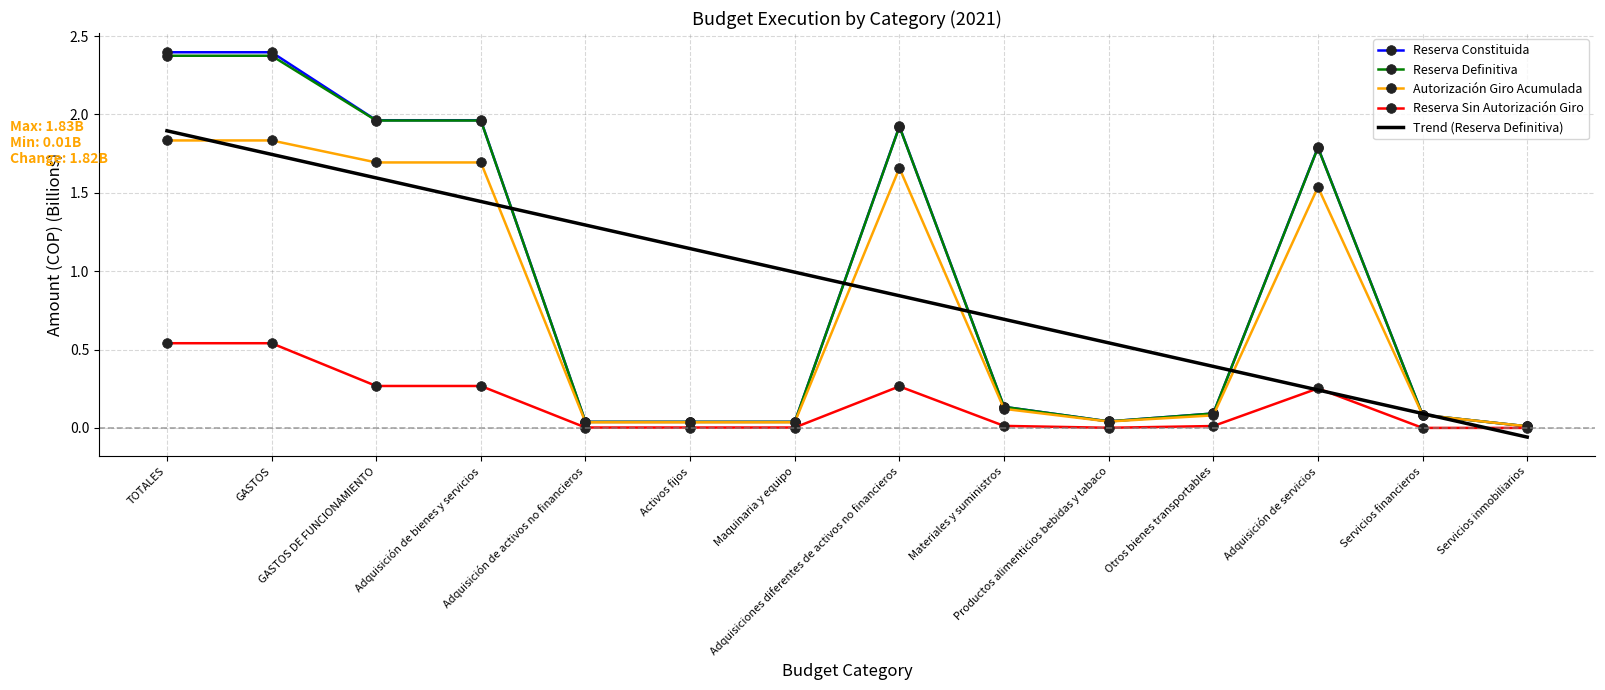

Which series has the widest spread of values?

Reserva Constituida